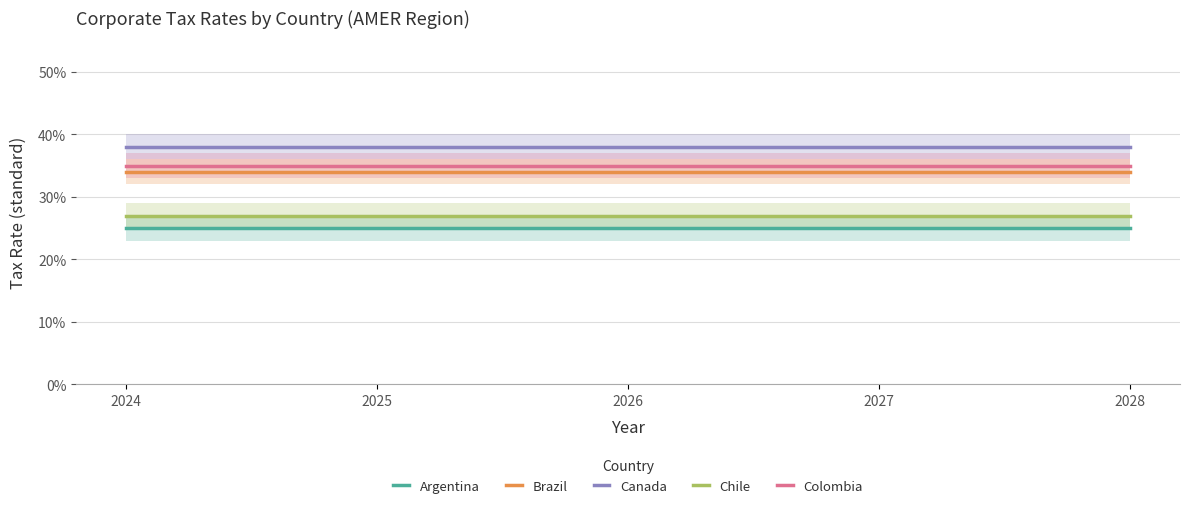

True or false: Canada has more than 1 points higher than both neighbors.

False